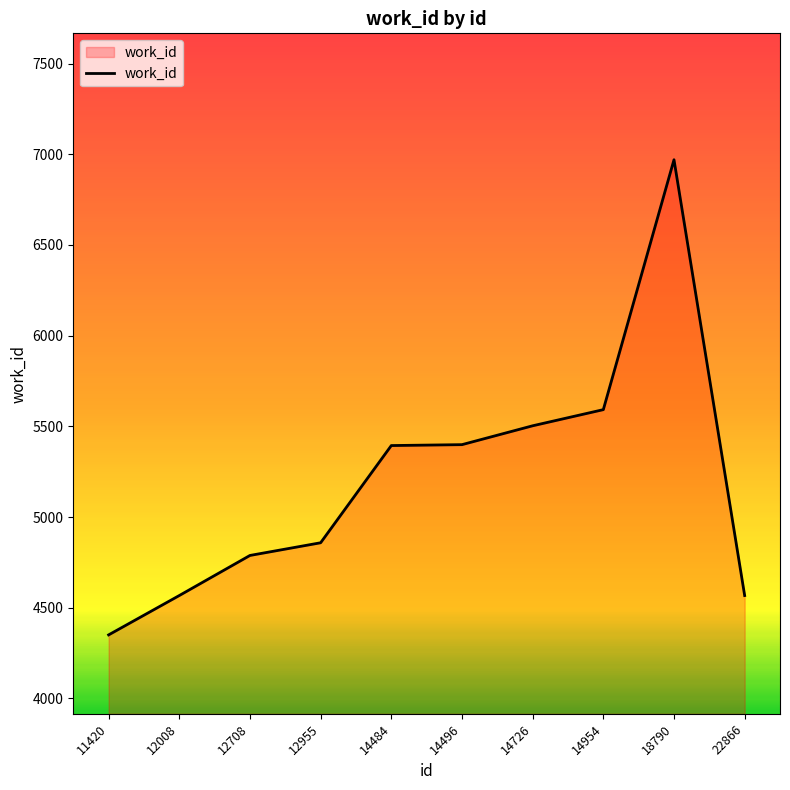

What is the ratio of the value at 12955 to the value at 12708?

1.0